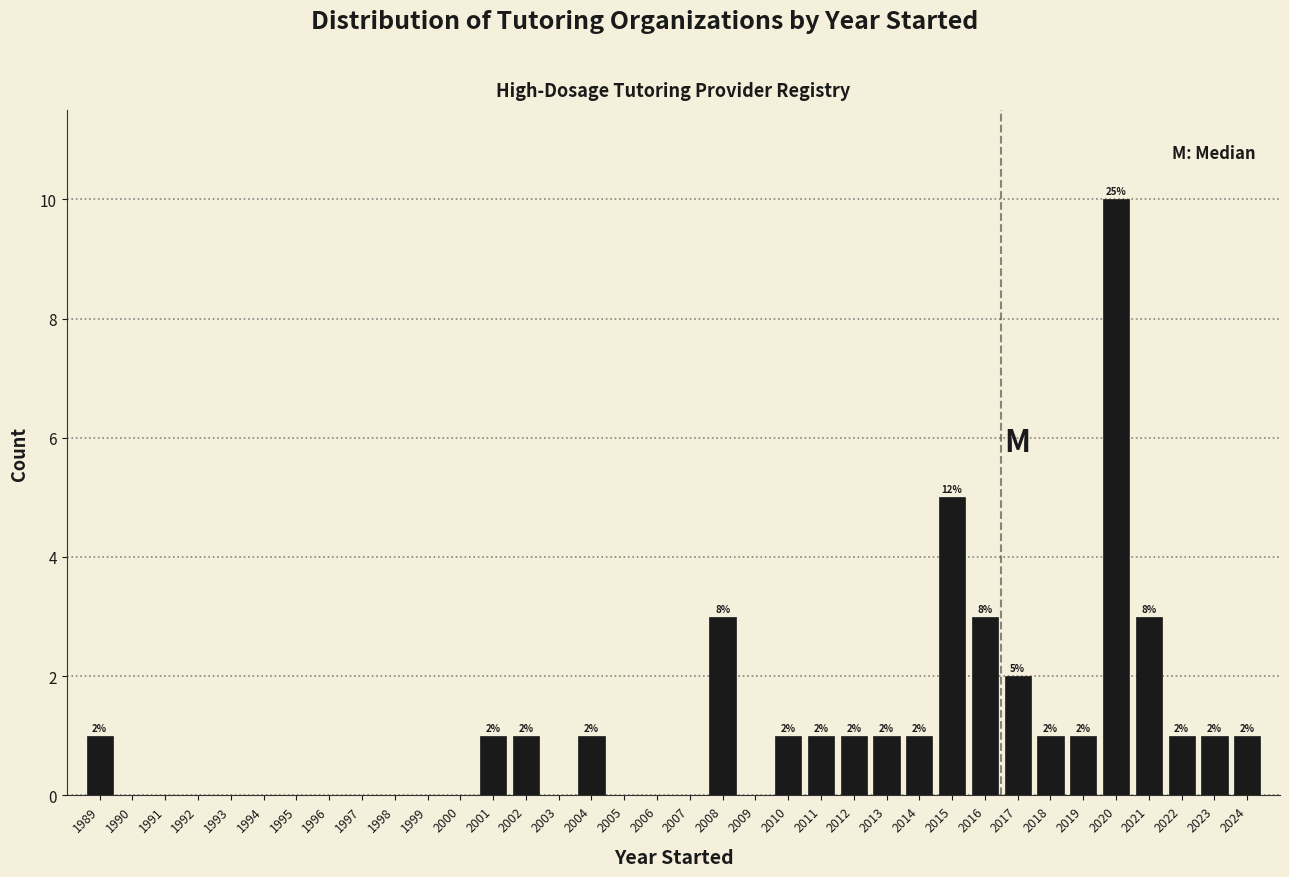

Over which range of the x-axis is the bar tallest?

2019.5 to 2020.5